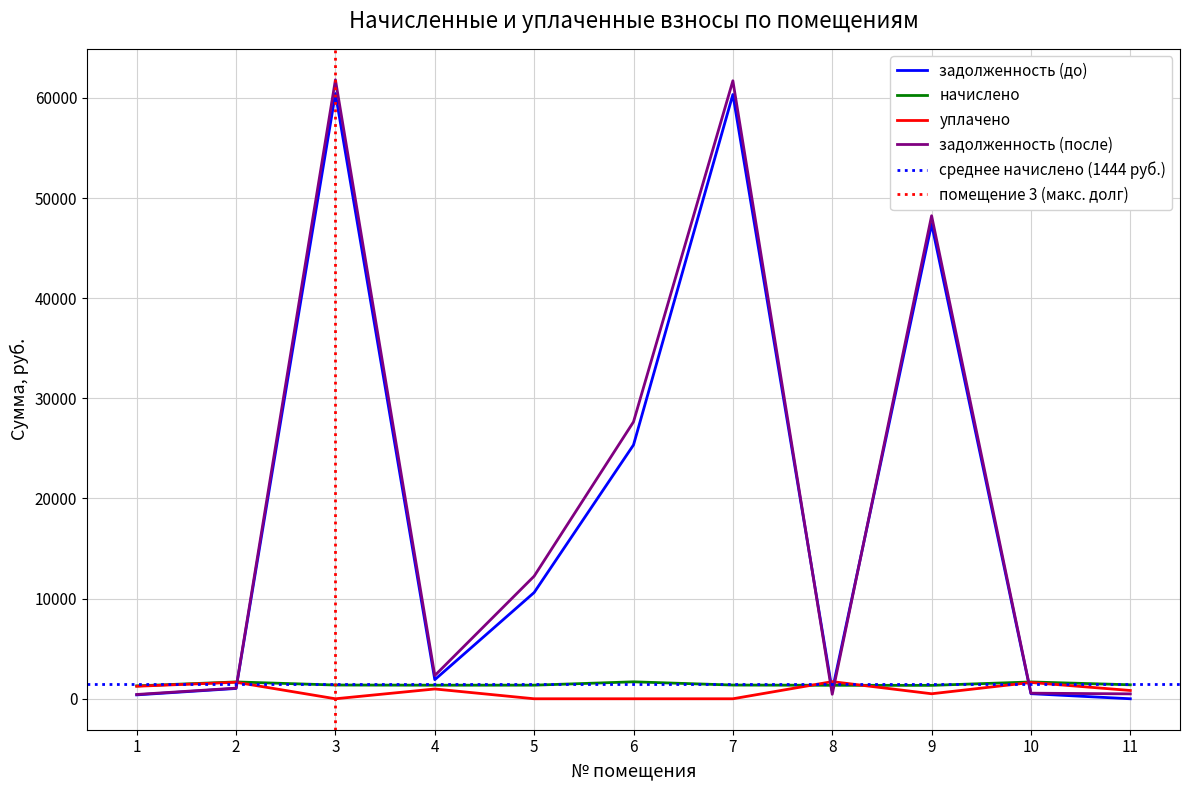

What is the average value of the уплачено series?

776.6